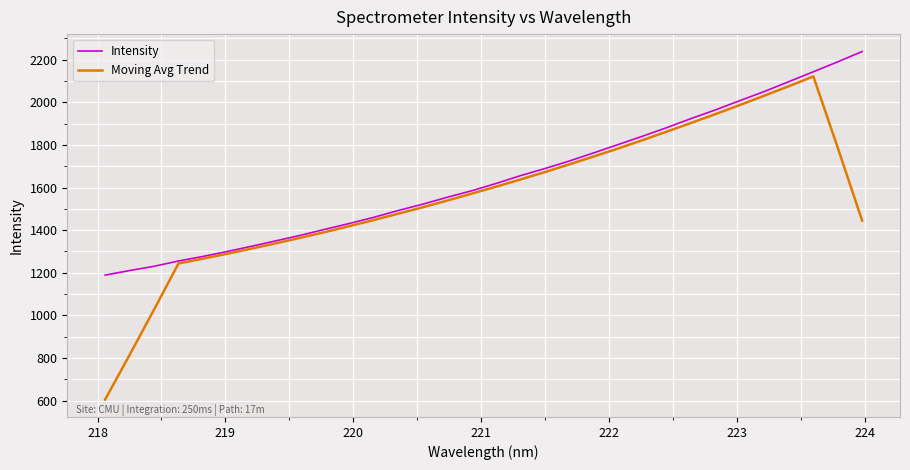

What is the minimum value shown in the chart?

605.0